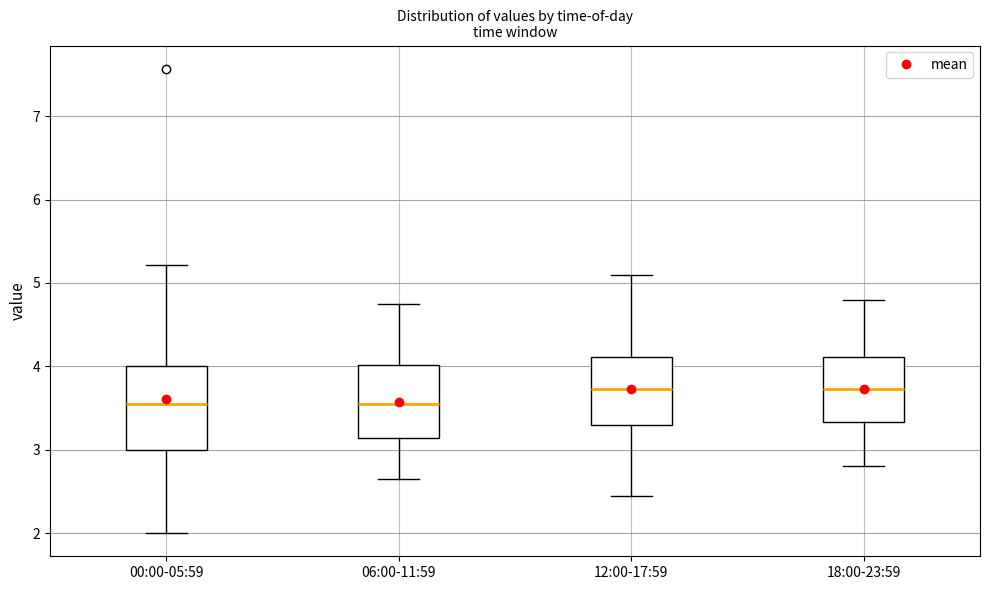

Reading left to right, transcribe this box plot: for each box, give where its median line is, the range the box spans, and where its two whiskers end, as read against the y-axis. The values are not printed on the chart, so give them approximately, as read against the axis.

00:00-05:59: median 3.6, box 3.0 to 4.0, whiskers 2.0 to 5.2
06:00-11:59: median 3.6, box 3.1 to 4.0, whiskers 2.7 to 4.8
12:00-17:59: median 3.7, box 3.3 to 4.1, whiskers 2.5 to 5.1
18:00-23:59: median 3.7, box 3.3 to 4.1, whiskers 2.8 to 4.8